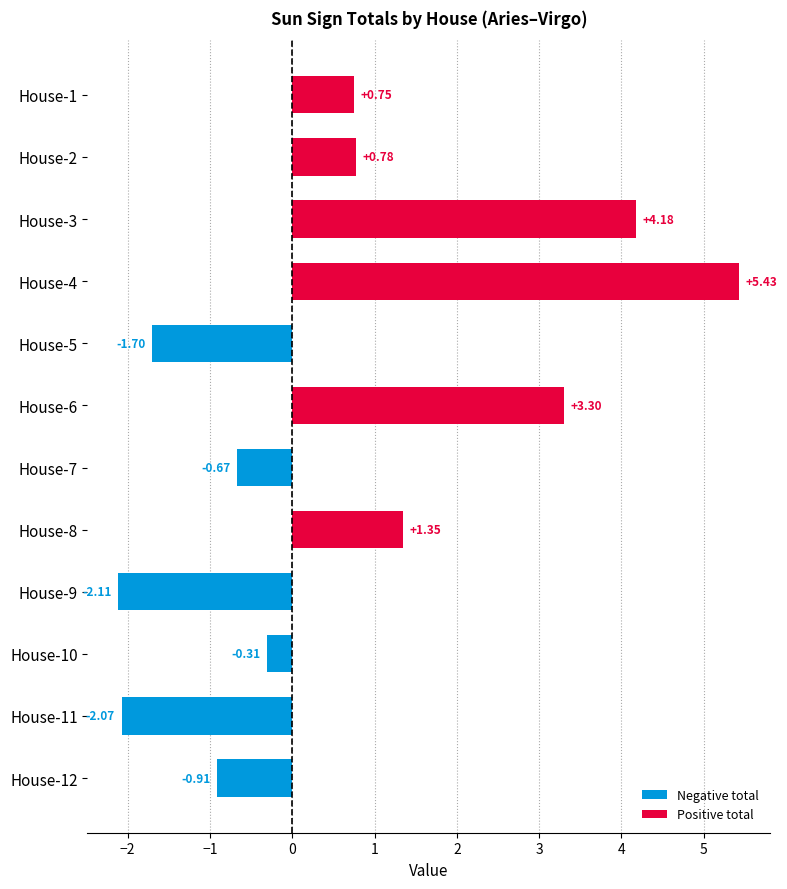

Rank the categories by value from lowest to highest.

House-9, House-11, House-5, House-12, House-7, House-10, House-1, House-2, House-8, House-6, House-3, House-4